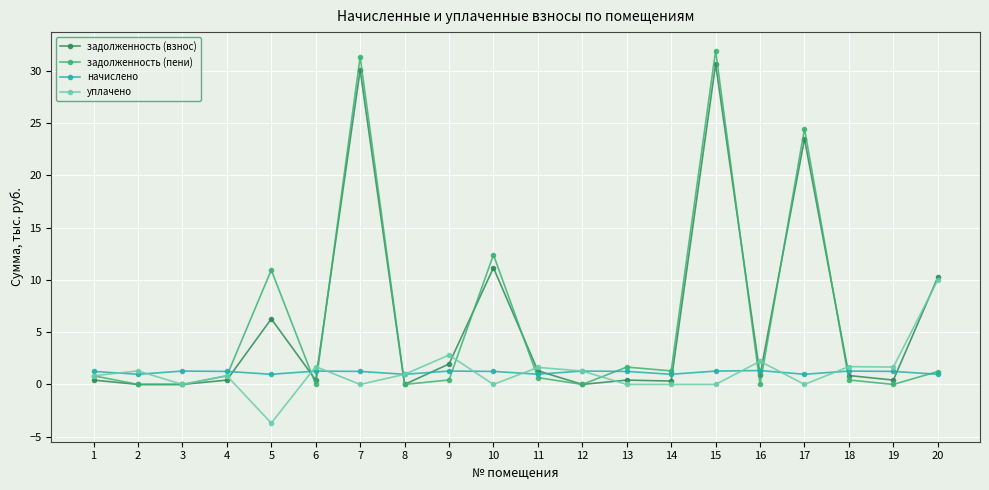

What is the approximate value of уплачено at 2?

1.3